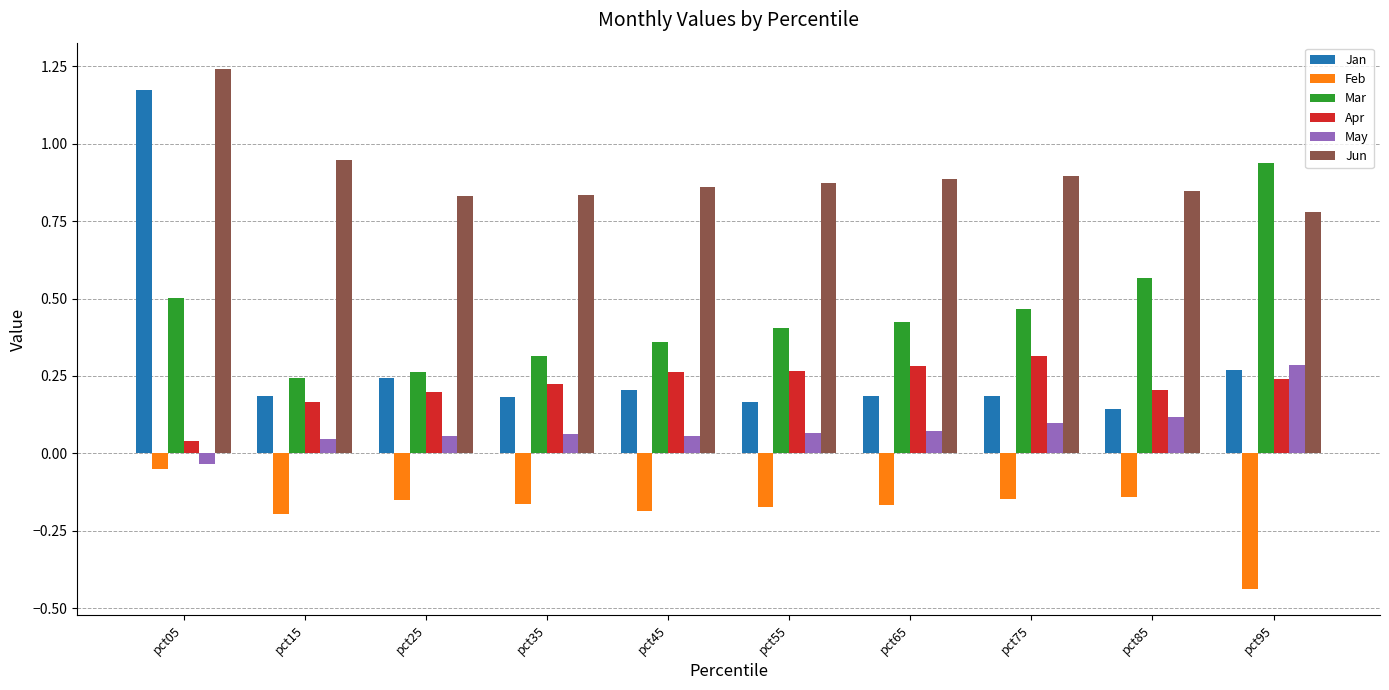

How many Jun values are between 0 and 1?

9